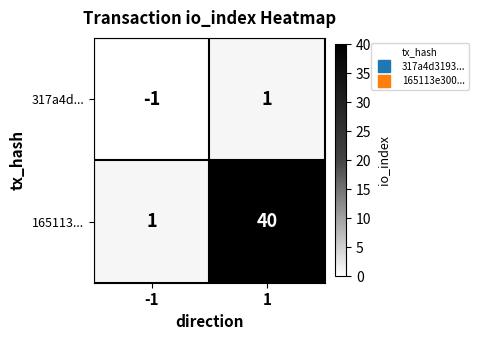

Rank the series by their average value, from highest to lowest.

165113..., 317a4d...